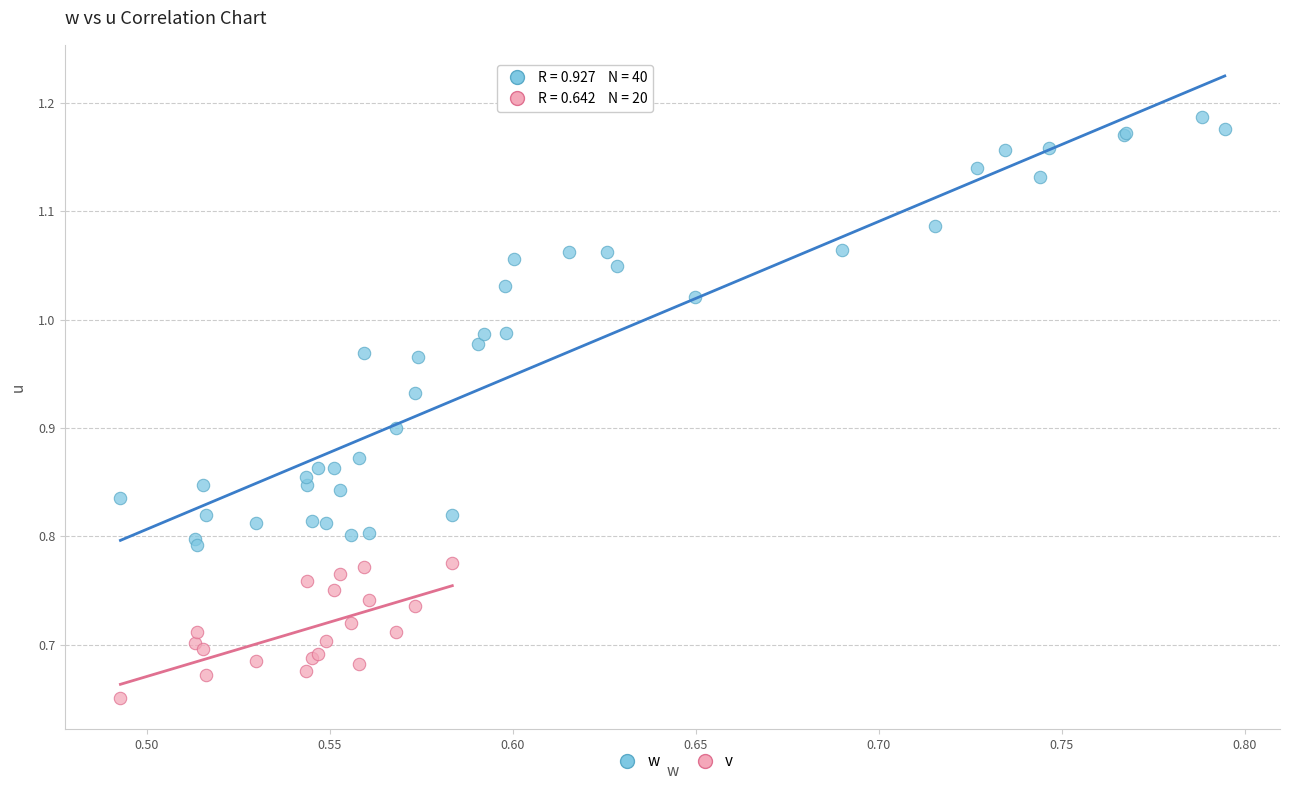

Which series has the largest Y range (max minus min)?

w